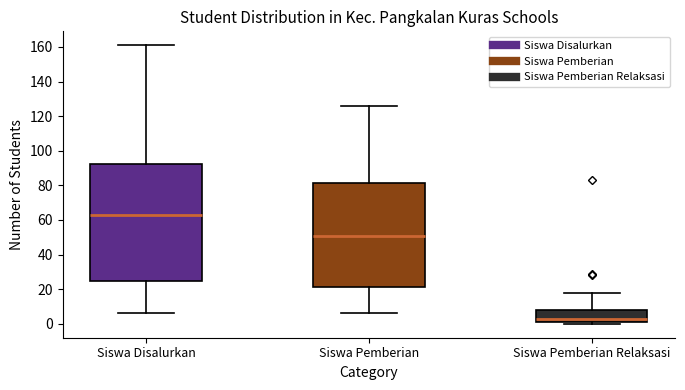

Where does the median line of the box for Siswa Pemberian sit on the y-axis? The values are not printed on the chart, so give them approximately, as read against the axis.

50